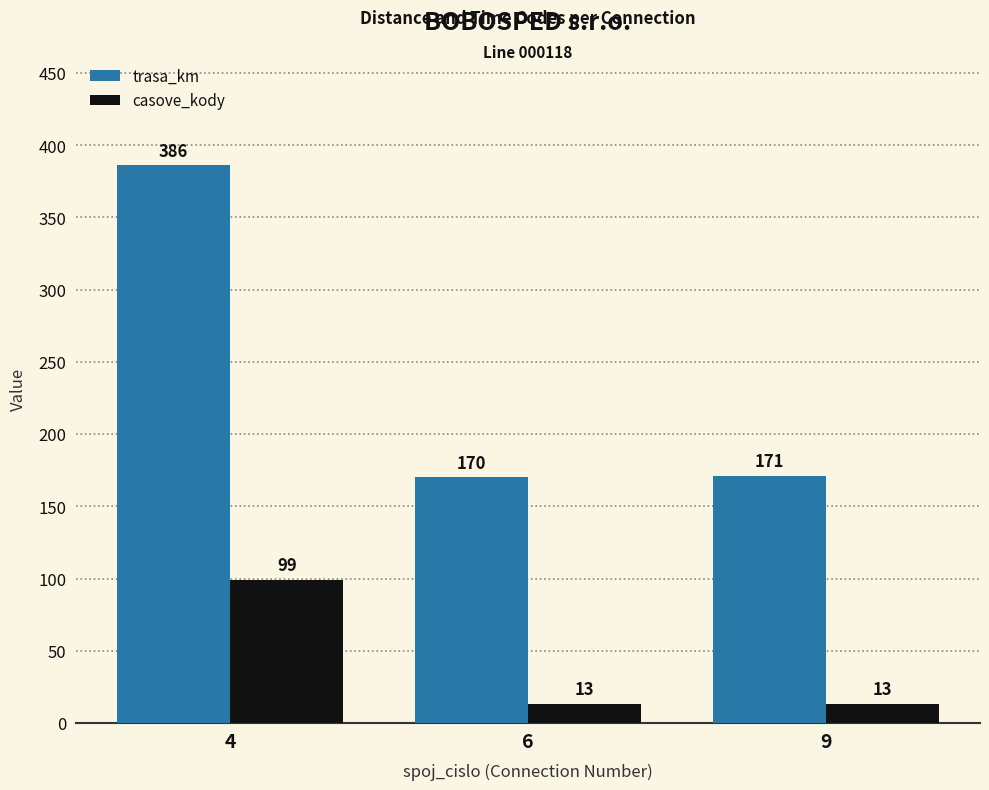

Is it true that trasa_km equals 527 at 4?

False